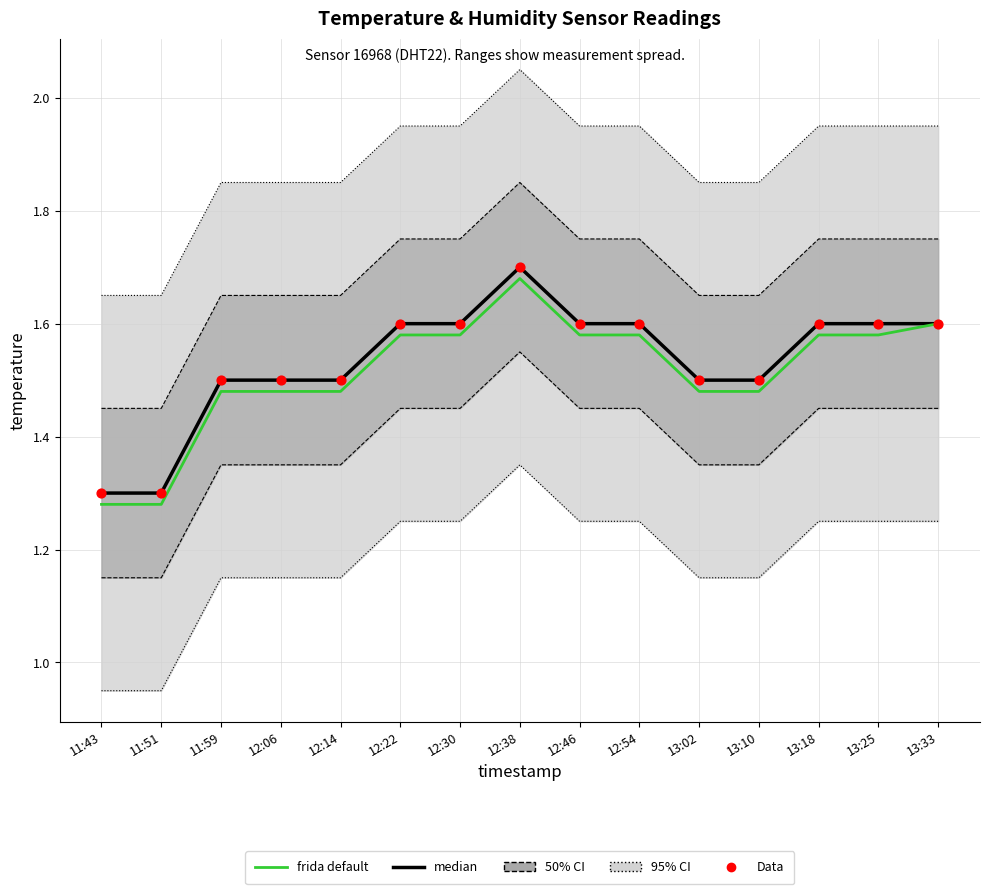

At which category is the sum across all series the highest?

12:38